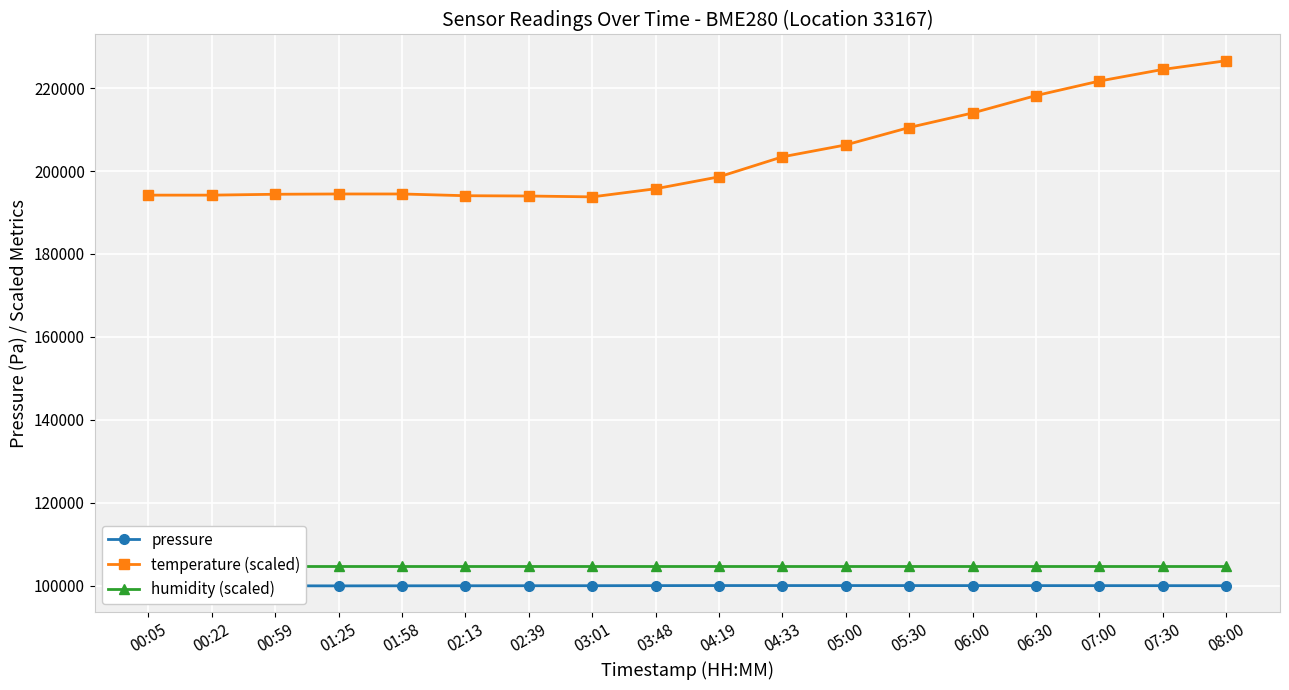

True or false: pressure has a value of 100035.2 at 04:33.

True